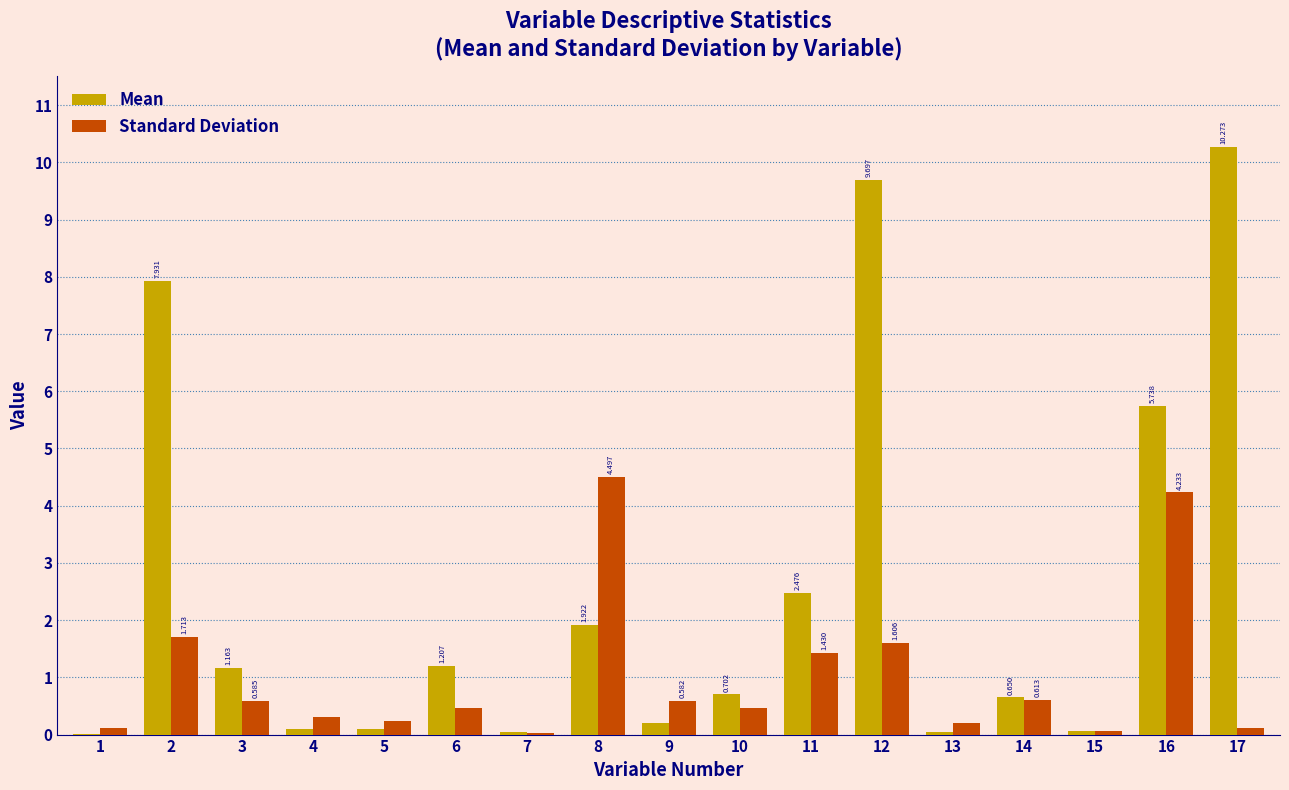

How many groups of bars are there?

17